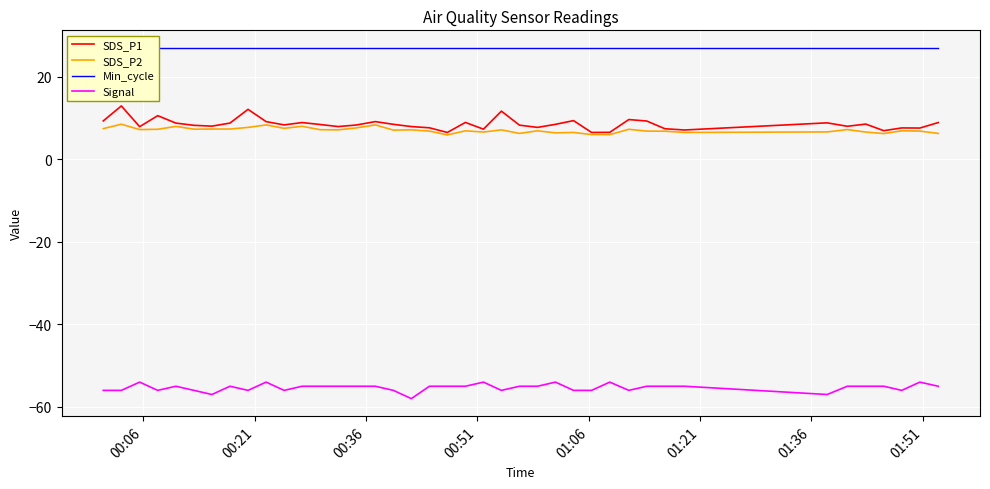

True or false: Signal and SDS_P1 cross at least once.

False